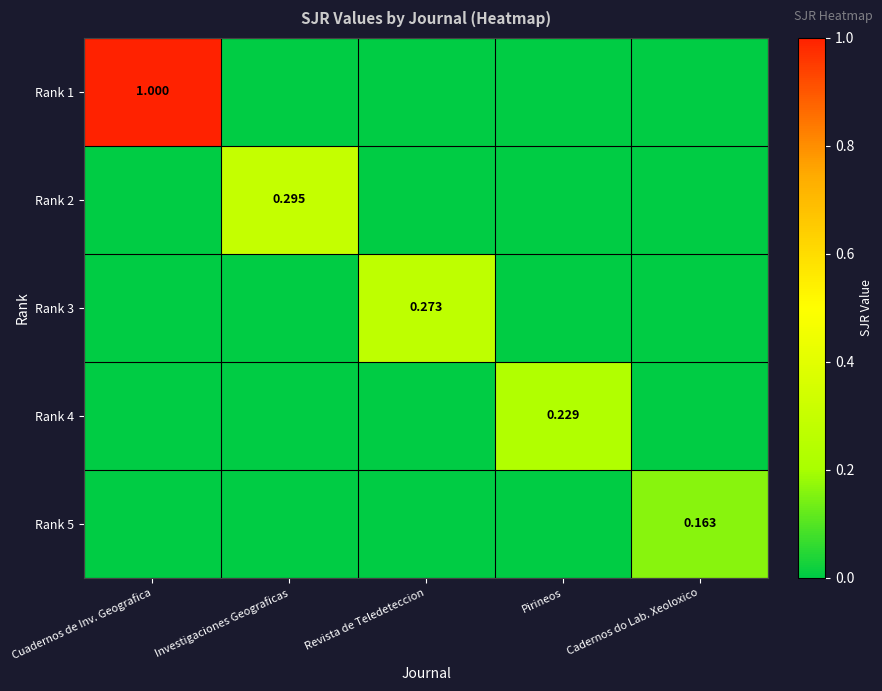

Which category has the lowest value across all series?

Investigaciones Geograficas